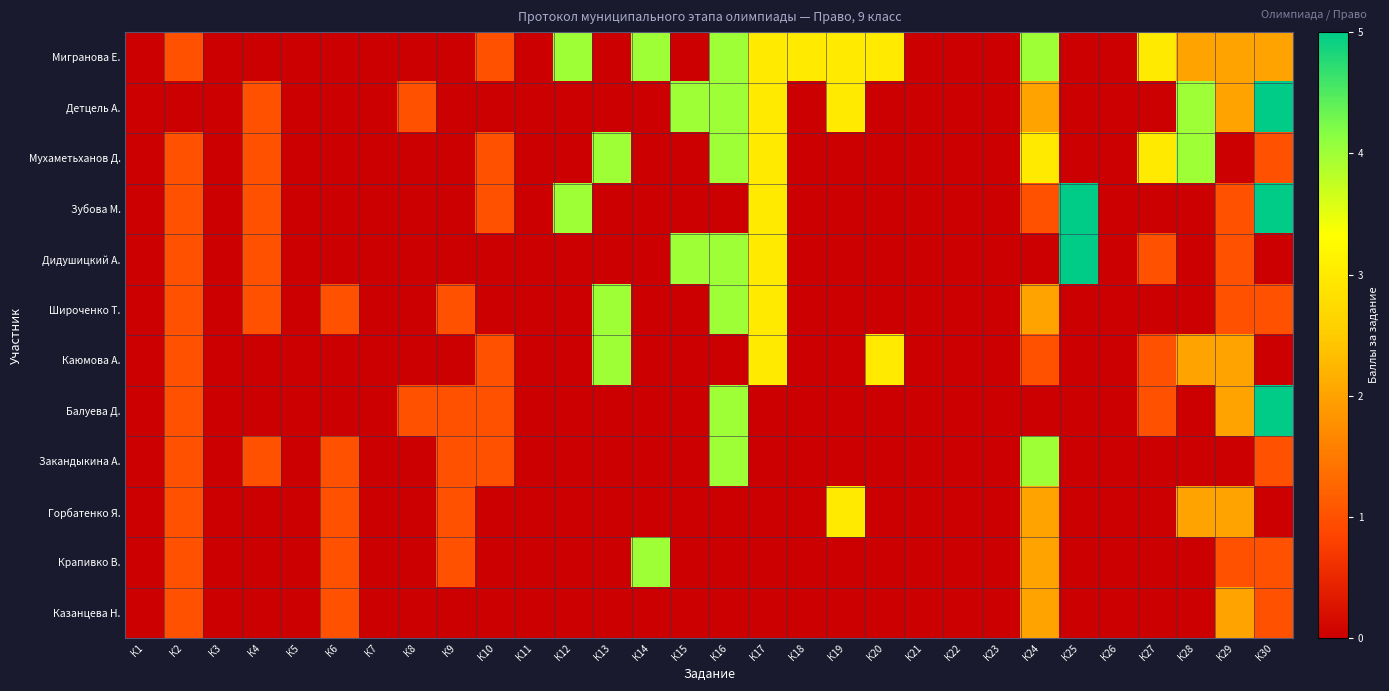

Between К11 and К30, which is larger?

К30